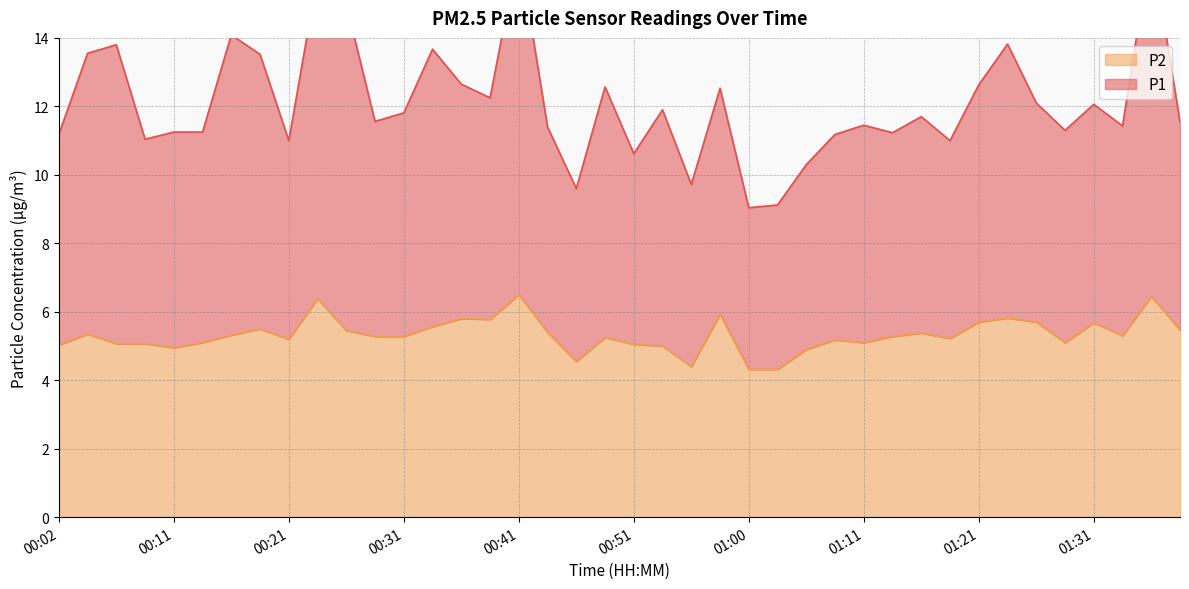

Reading left to right, transcribe all the data shown in this chart.

P1: 00:02=11.2	00:04=13.5	00:06=13.8	00:09=11.0	00:11=11.2	00:14=11.2	00:16=14.1	00:19=13.5	00:21=11.0	00:24=15.8	00:26=15.0	00:28=11.6	00:31=11.8	00:33=13.7	00:36=12.6	00:38=12.2	00:41=16.6	00:43=11.4	00:46=9.6	00:48=12.6	00:51=10.6	00:53=11.9	00:56=9.7	00:58=12.5	01:00=9.0	01:03=9.1	01:05=10.3	01:08=11.2	01:11=11.4	01:13=11.2	01:16=11.7	01:18=11.0	01:21=12.6	01:23=13.8	01:26=12.1	01:28=11.3	01:31=12.1	01:33=11.4	01:36=16.8	01:38=11.5
P2: 00:02=5.0	00:04=5.3	00:06=5.1	00:09=5.1	00:11=5.0	00:14=5.1	00:16=5.3	00:19=5.5	00:21=5.2	00:24=6.4	00:26=5.5	00:28=5.3	00:31=5.3	00:33=5.6	00:36=5.8	00:38=5.8	00:41=6.5	00:43=5.4	00:46=4.5	00:48=5.2	00:51=5.0	00:53=5.0	00:56=4.4	00:58=5.9	01:00=4.3	01:03=4.3	01:05=4.9	01:08=5.2	01:11=5.1	01:13=5.3	01:16=5.4	01:18=5.2	01:21=5.7	01:23=5.8	01:26=5.7	01:28=5.1	01:31=5.7	01:33=5.3	01:36=6.5	01:38=5.5